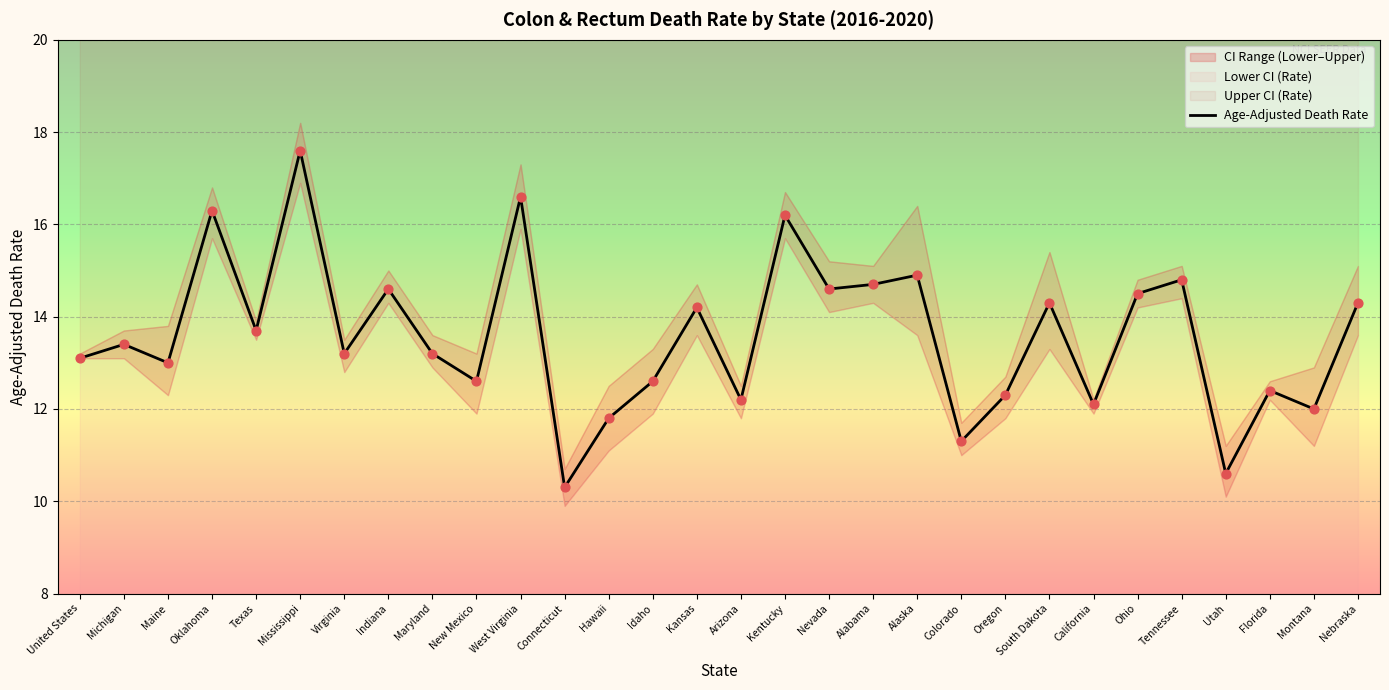

Between Kentucky and Indiana, which is larger?

Kentucky